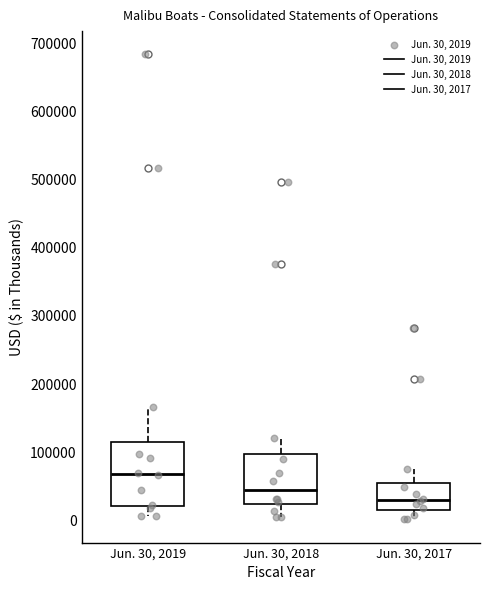

Reading left to right, transcribe this box plot: for each box, give where its median line is, the range the box spans, and where its two whiskers end, as read against the y-axis. The values are not printed on the chart, so give them approximately, as read against the axis.

Jun. 30, 2019: median 70000, box 20000 to 120000, whiskers 10000 to 170000
Jun. 30, 2018: median 40000, box 20000 to 100000, whiskers 10000 to 120000
Jun. 30, 2017: median 30000, box 20000 to 60000, whiskers 0 to 80000